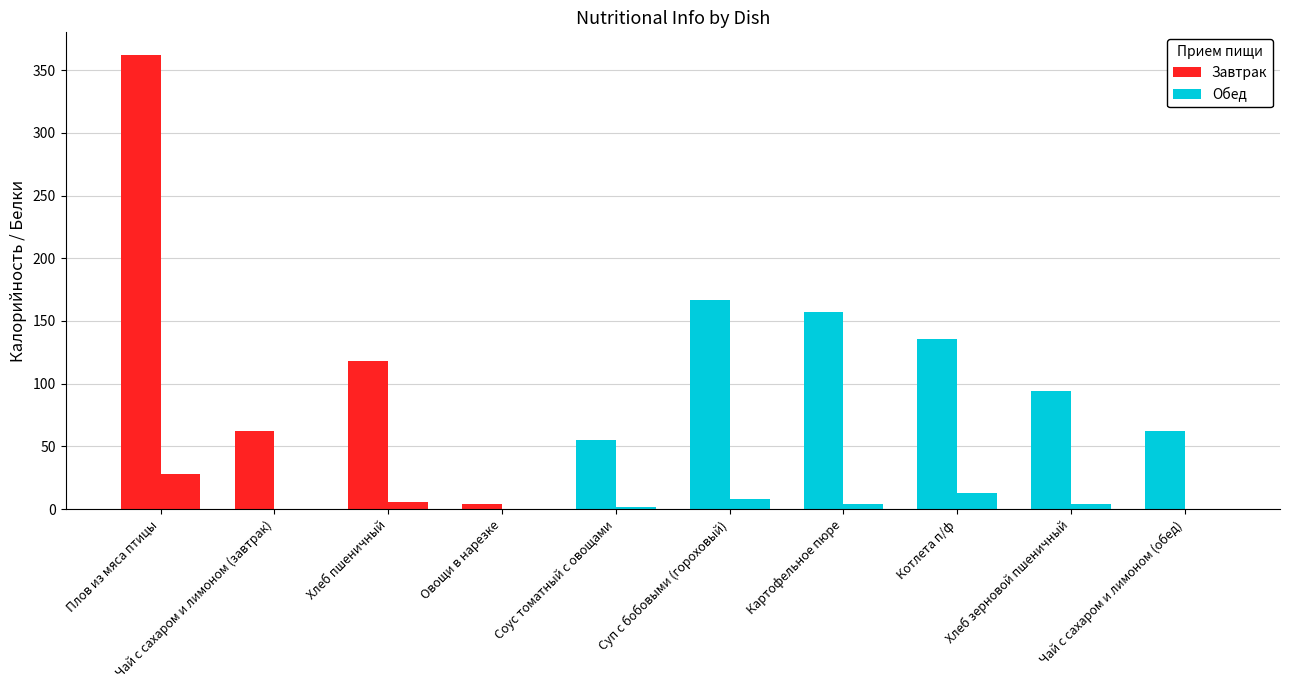

What is the average value of the Белки series?

6.4